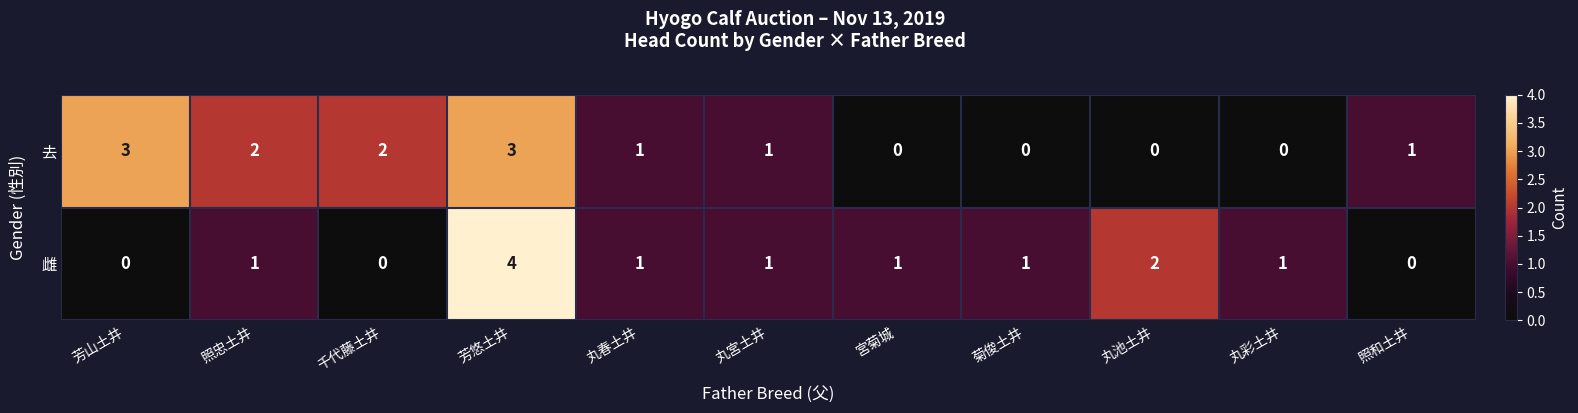

Reading left to right, transcribe all the data shown in this chart.

去: 3	2	2	3	1	1	0	0	0	0	1
雌: 0	1	0	4	1	1	1	1	2	1	0